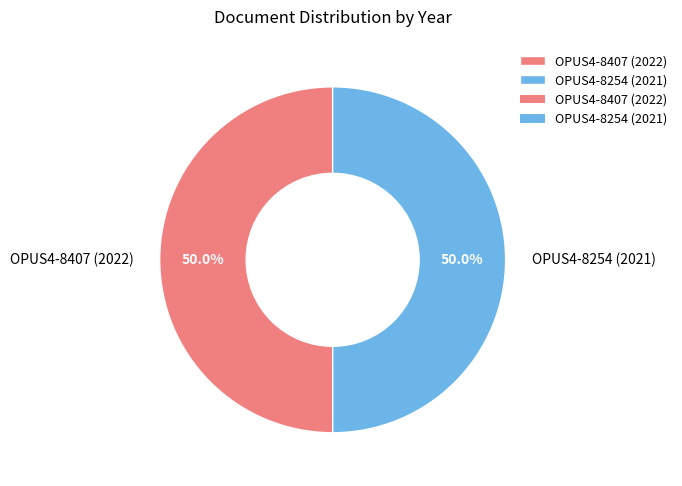

How many slices are in this pie chart?

2